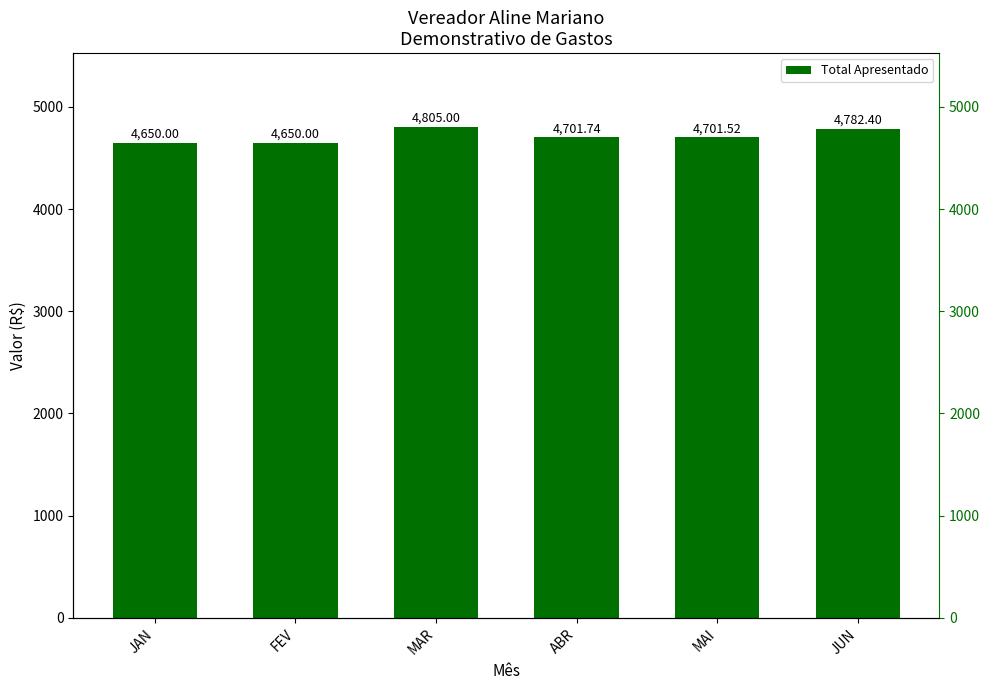

Rank the categories by value from lowest to highest.

JAN, FEV, MAI, ABR, JUN, MAR